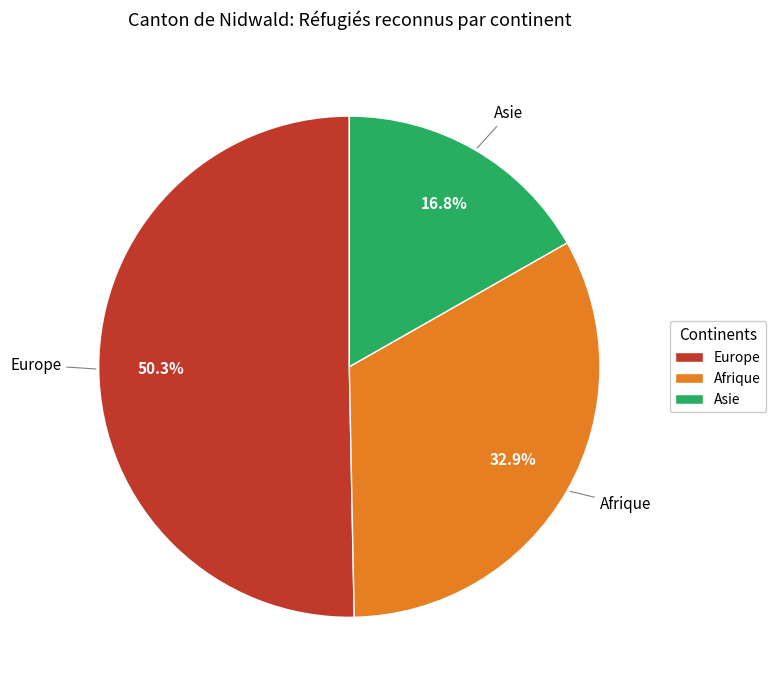

Which slice is the largest?

Europe